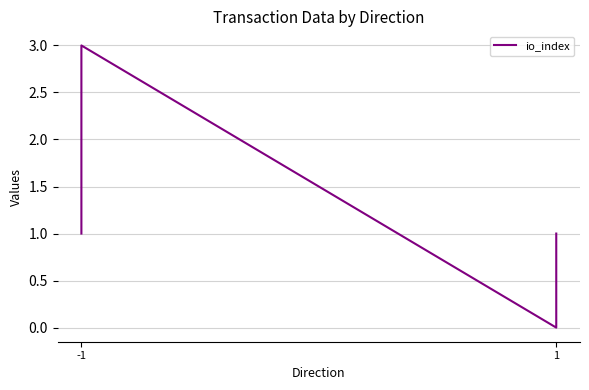

How many lines are shown in the chart?

1